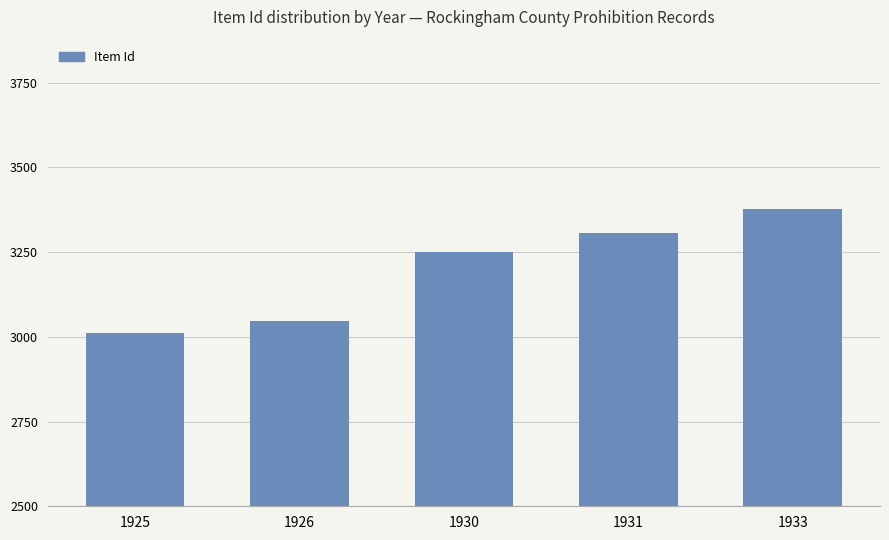

What is the maximum value shown in the chart?

3377